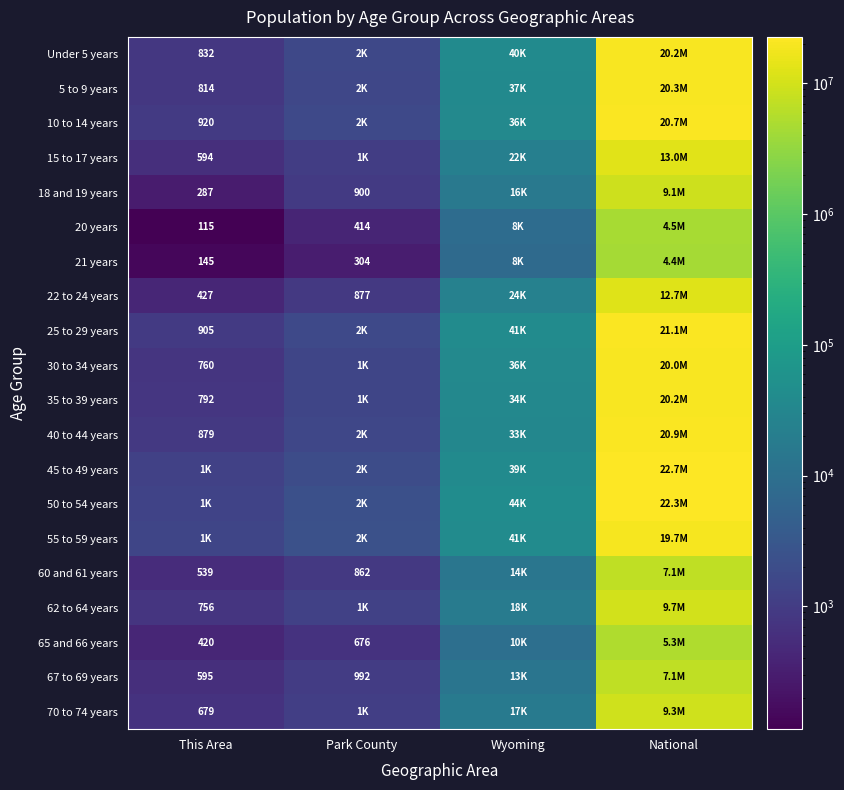

The 35 to 39 years series shows 792 at This Area. True or false?

True